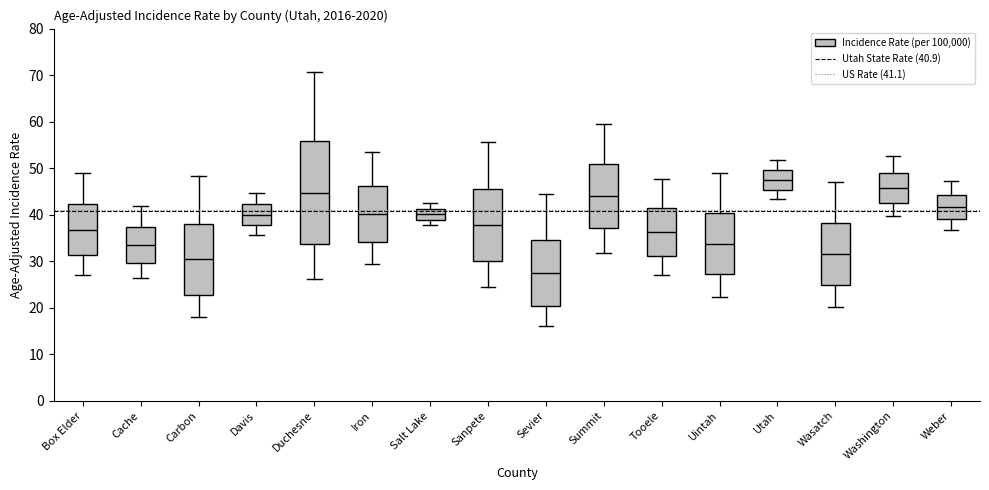

Comparing the boxes themselves (not the whiskers), which one is the tallest?

Duchesne